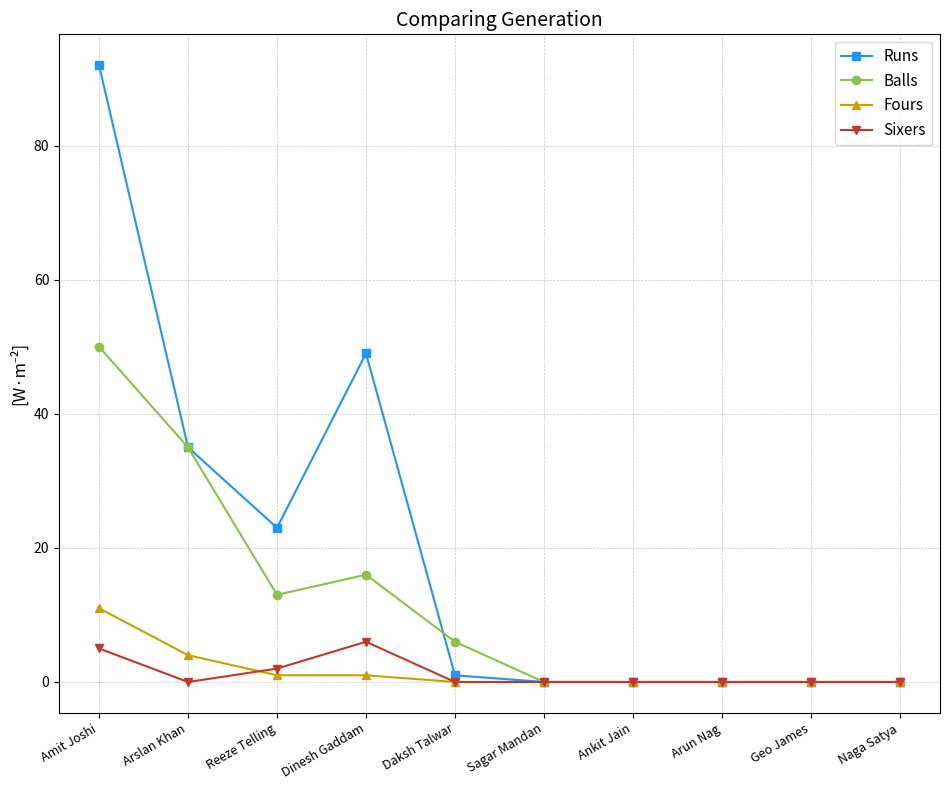

Which series has the largest total across all categories?

Runs